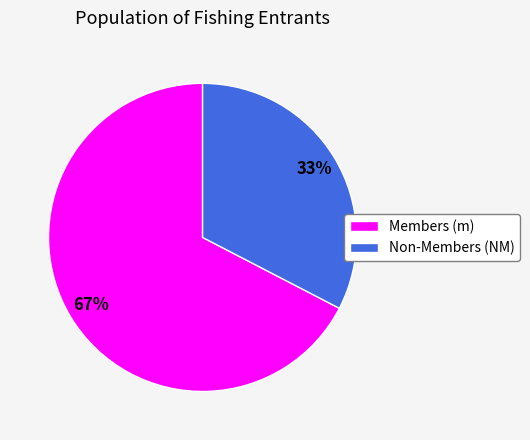

What is the ratio of the value at Non-Members (NM) to the value at Members (m)?

0.5